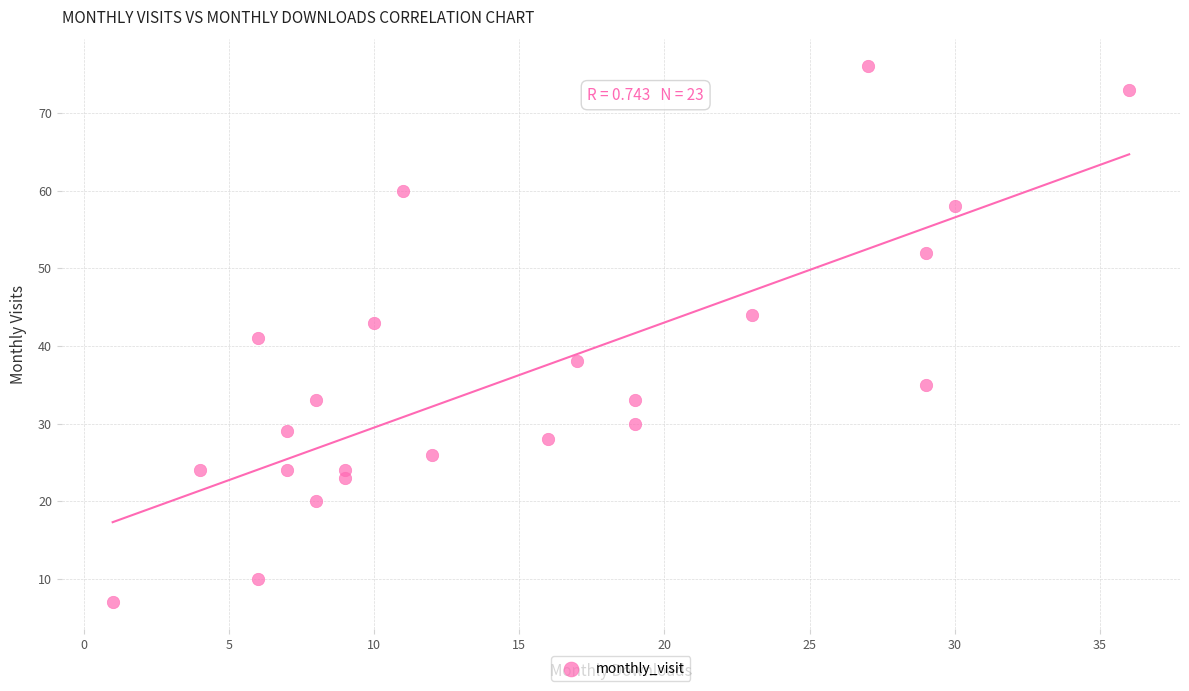

What is the range of Y values (max minus min)?

69